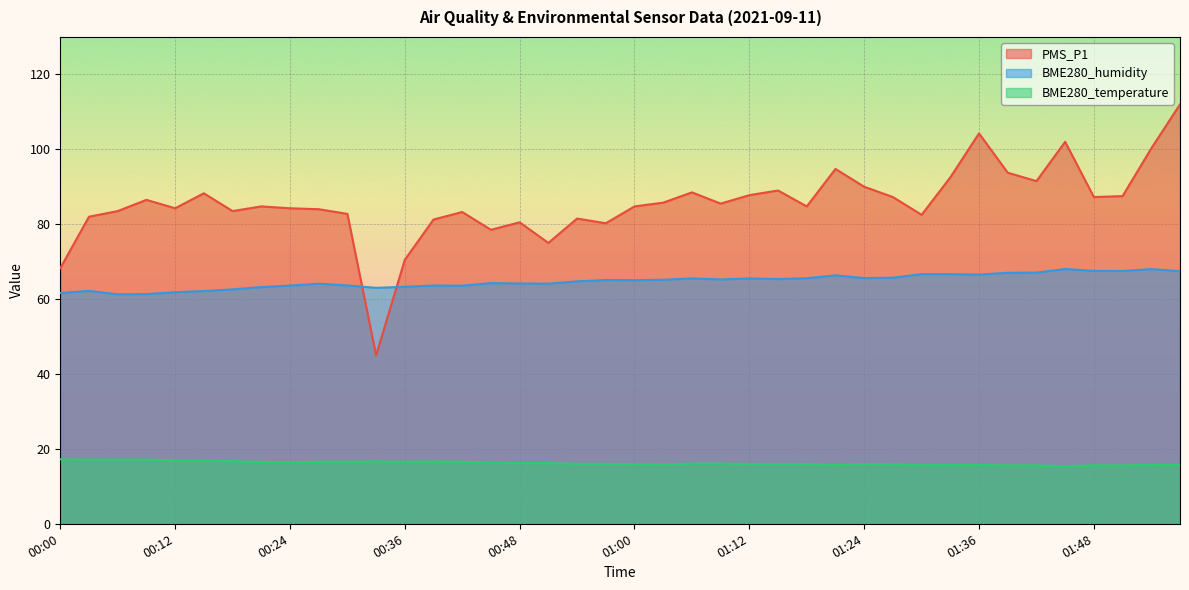

What is the smallest value displayed?

15.4